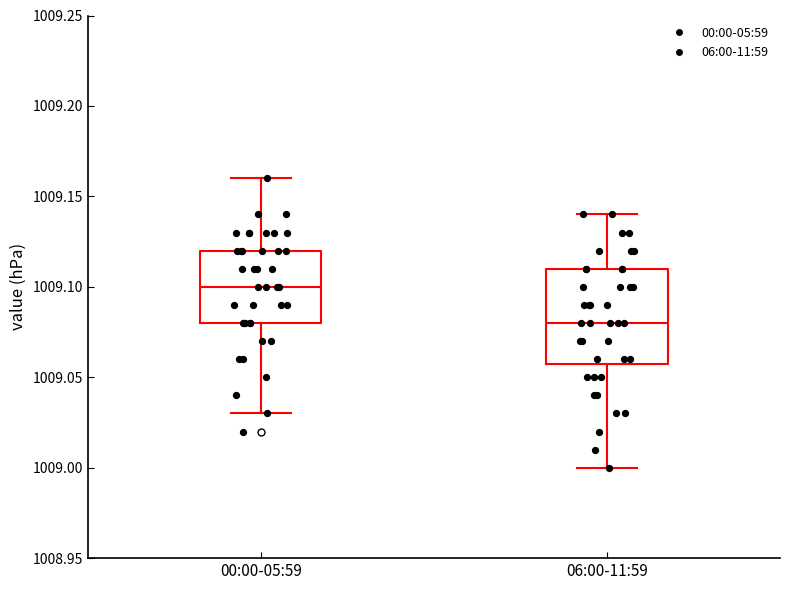

Comparing the boxes themselves (not the whiskers), which one is the tallest?

06:00-11:59